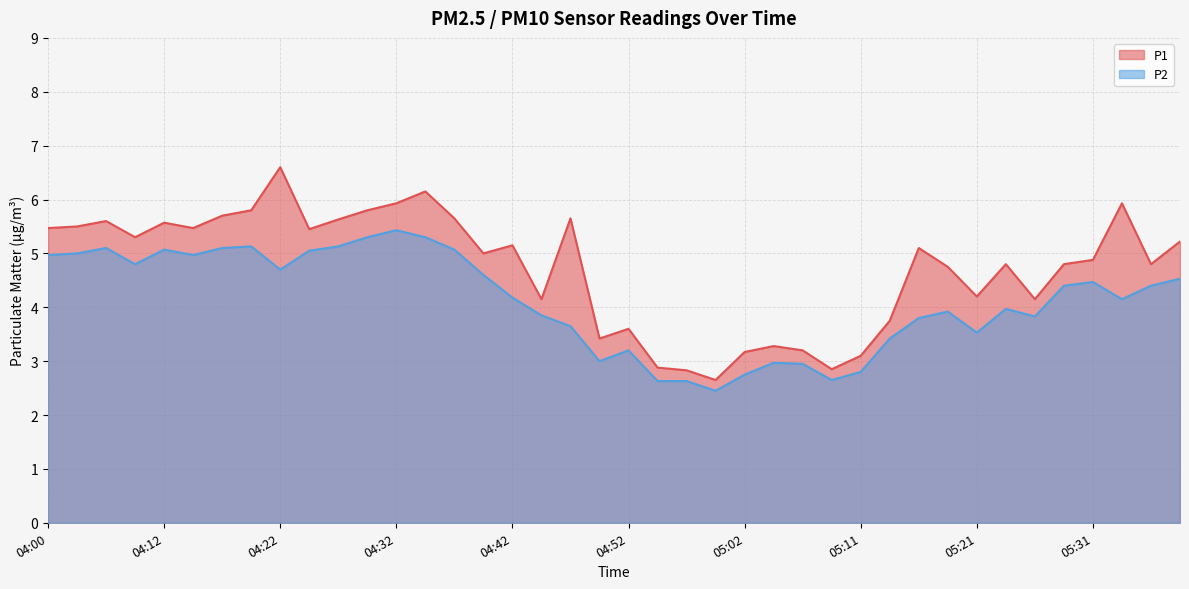

What is the value of the P1 point at the 33rd from the left?

4.2